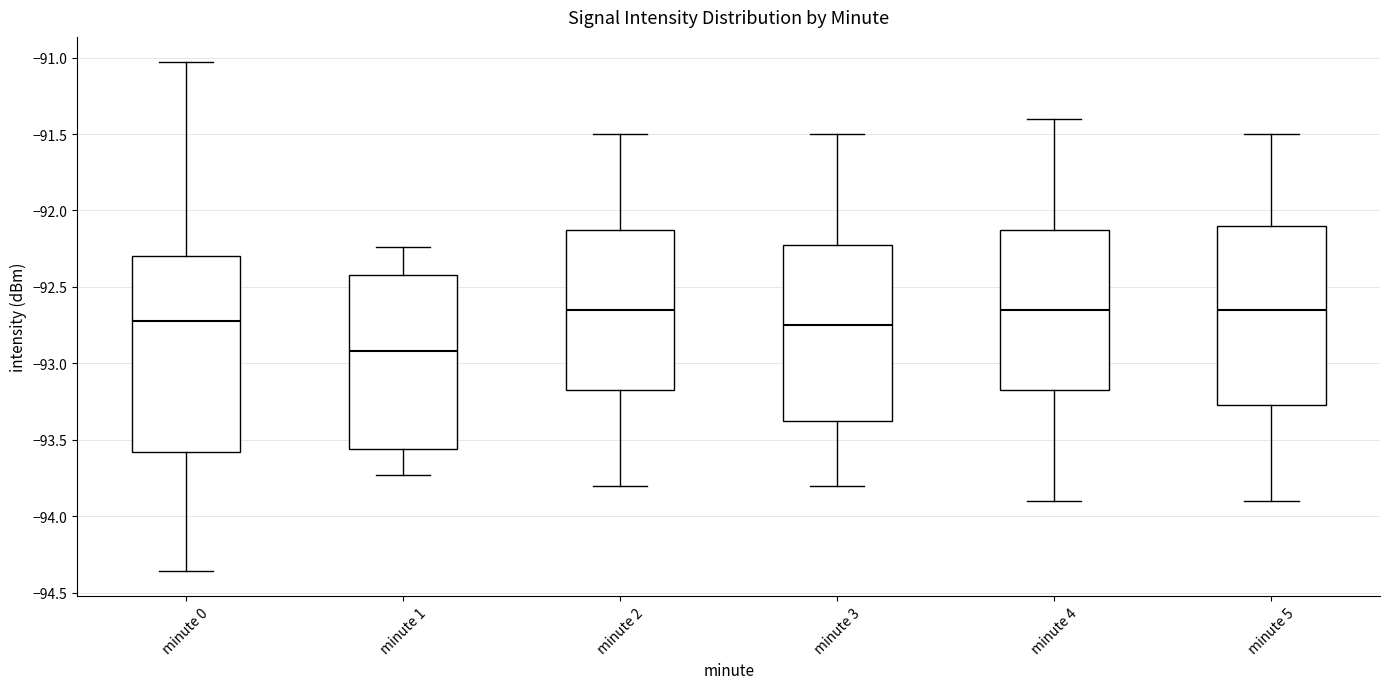

Where is the upper edge of the box for minute 0 on the y-axis? The values are not printed on the chart, so give them approximately, as read against the axis.

-92.30